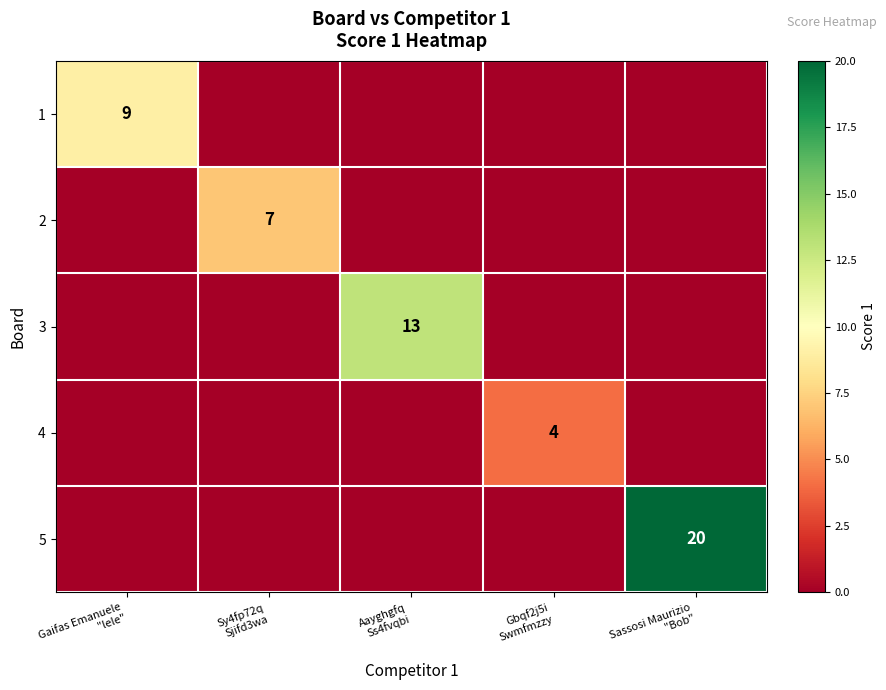

At which label is 4 closest to 2?

Gaifas Emanuele "lele"